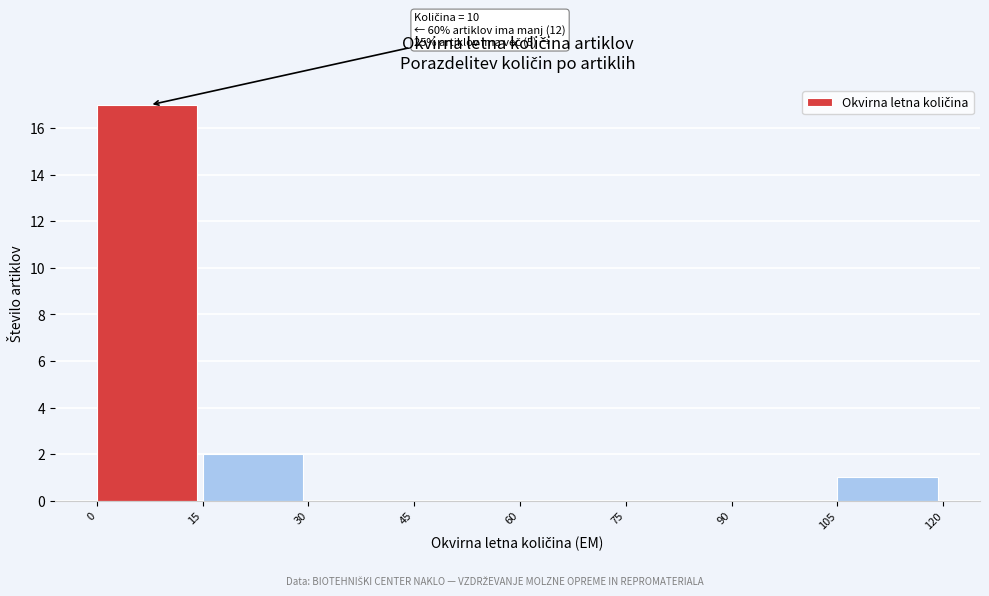

Which range on the x-axis has the tallest bar?

0 to 15